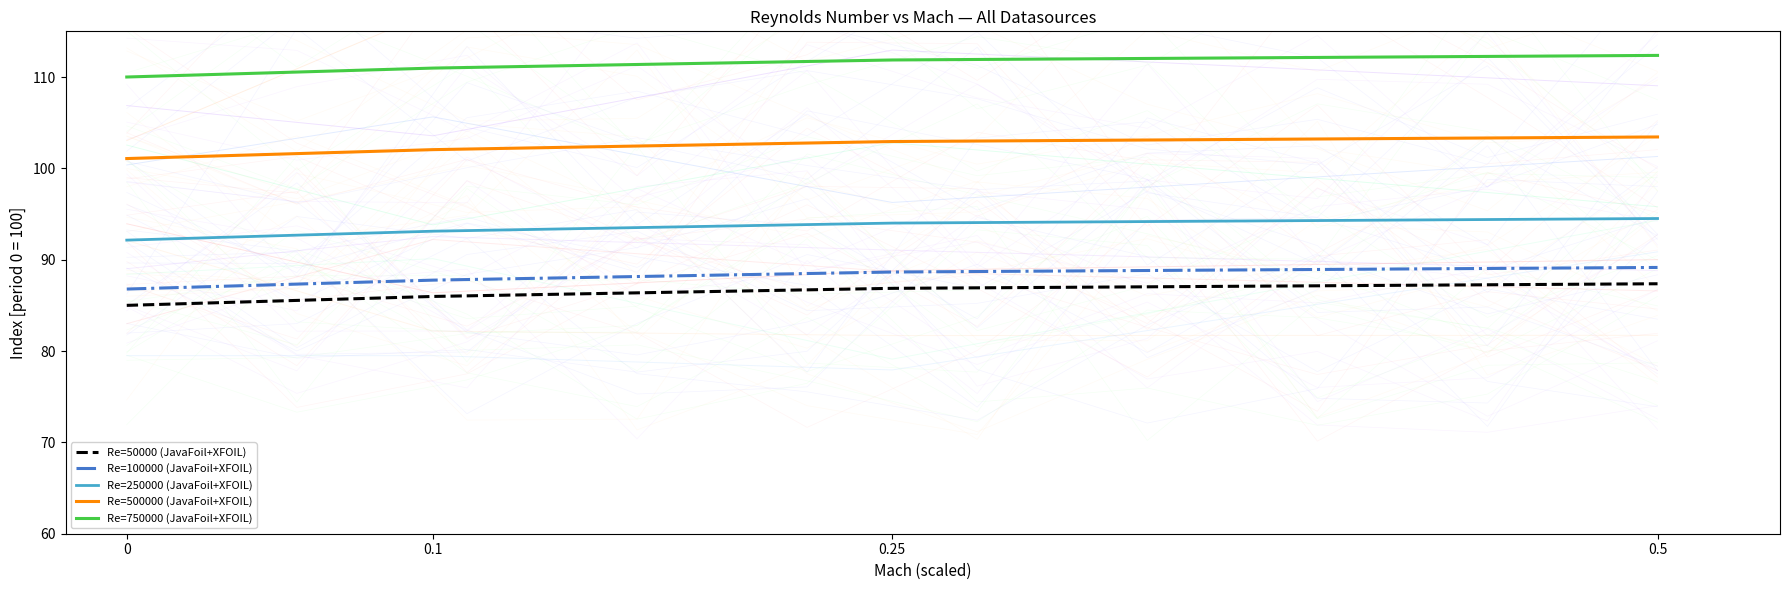

What position from the right is 0?

4